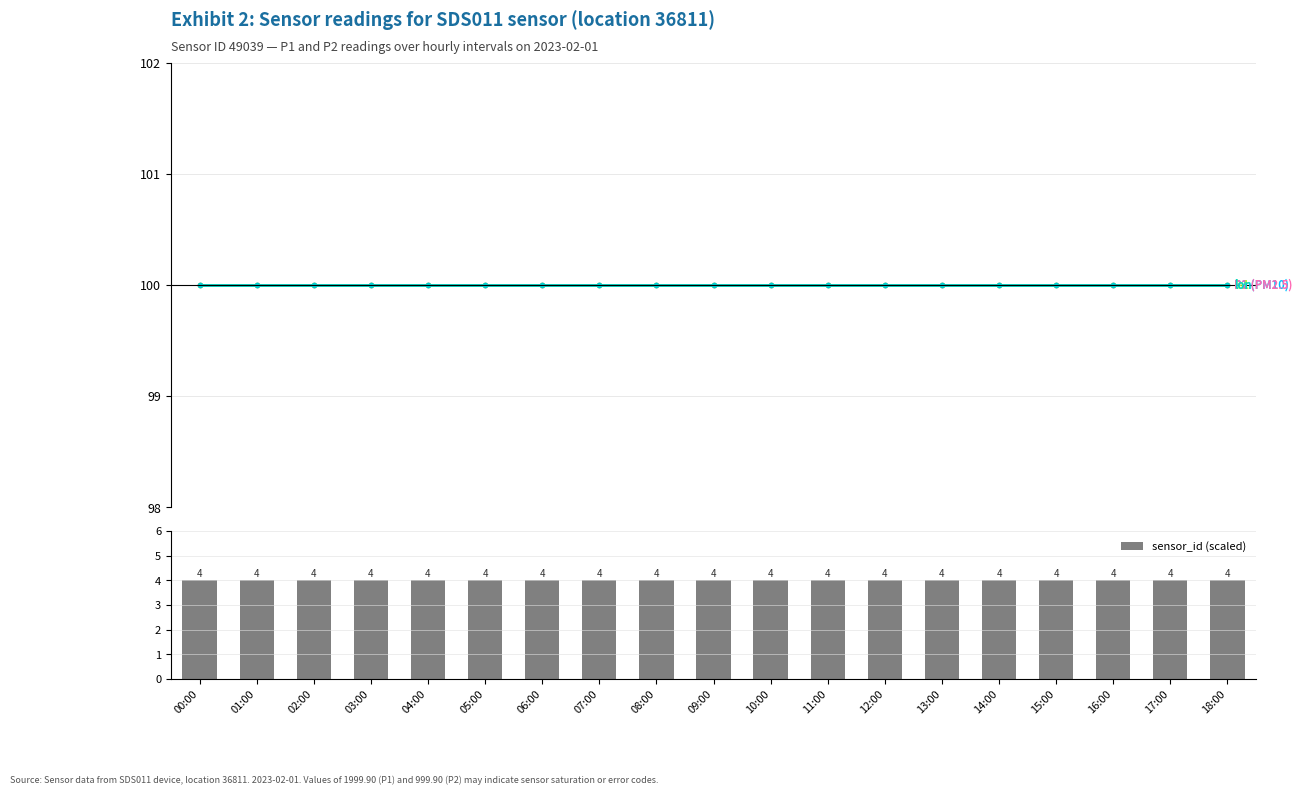

What is the sum of all sensor_id (scaled) values?

76